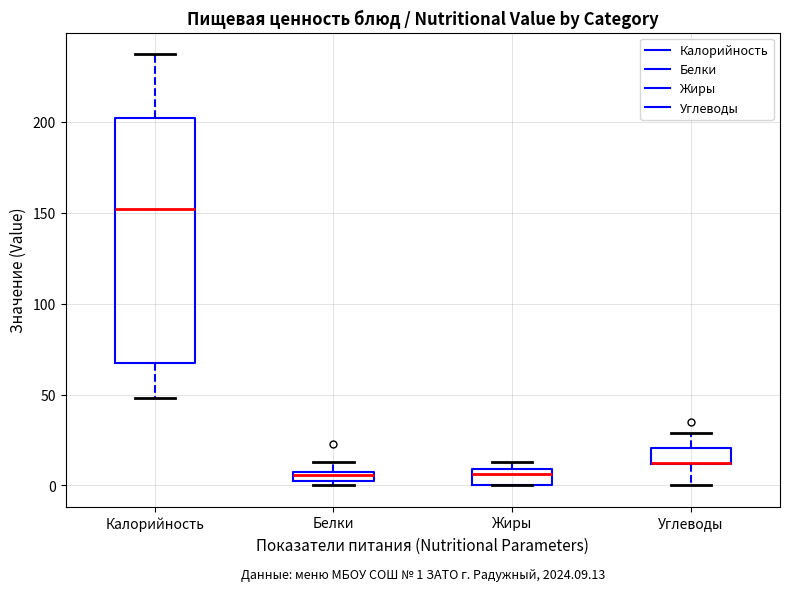

Comparing the boxes themselves (not the whiskers), which one is the tallest?

Калорийность